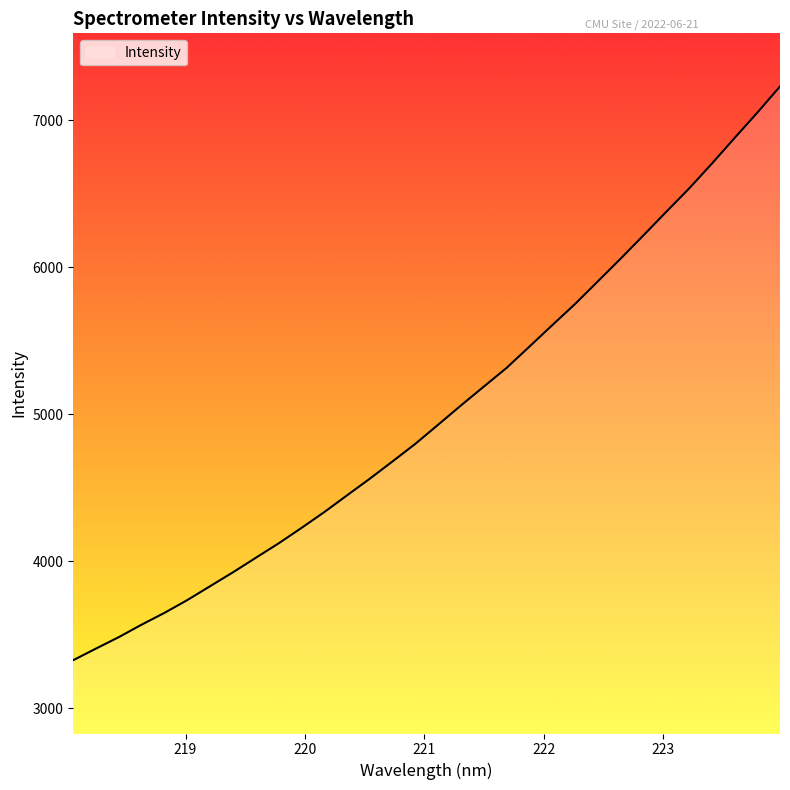

What is the greatest value displayed?

7231.5